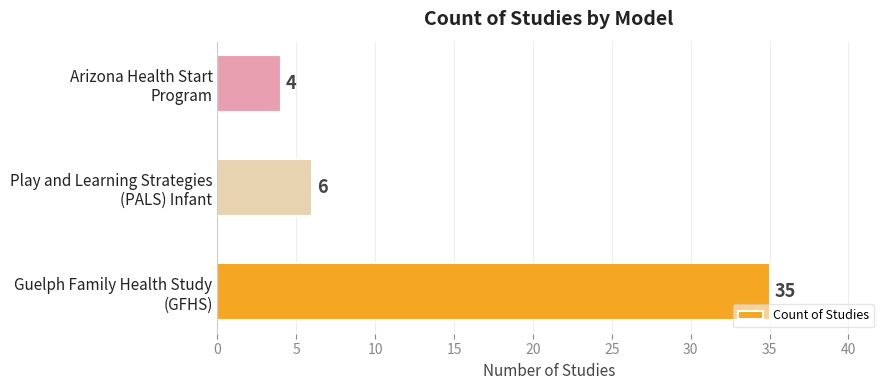

What is the average value?

15